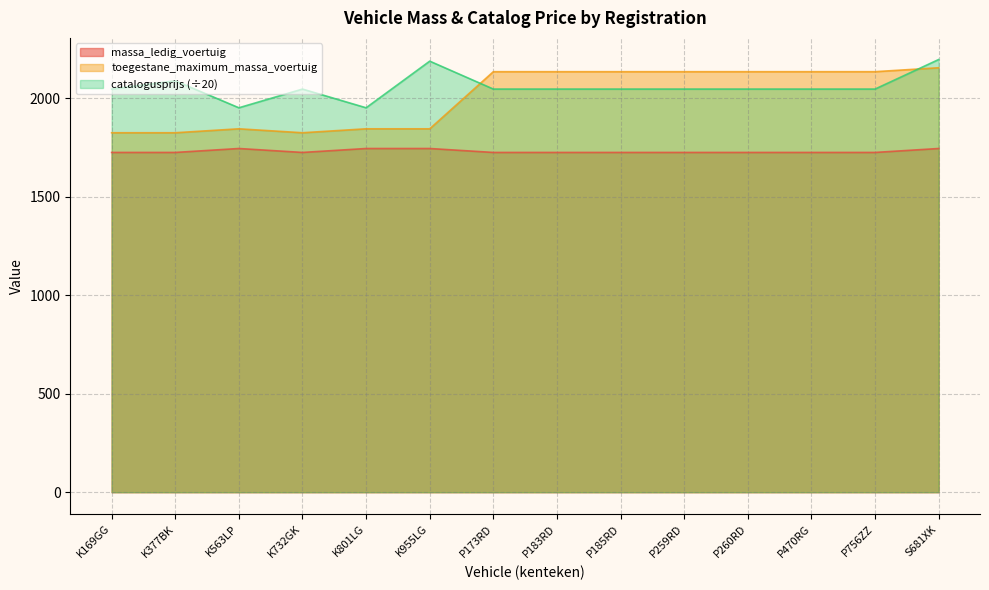

What are all the series names shown in the legend?

massa_ledig_voertuig, toegestane_maximum_massa_voertuig, catalogusprijs (÷20)